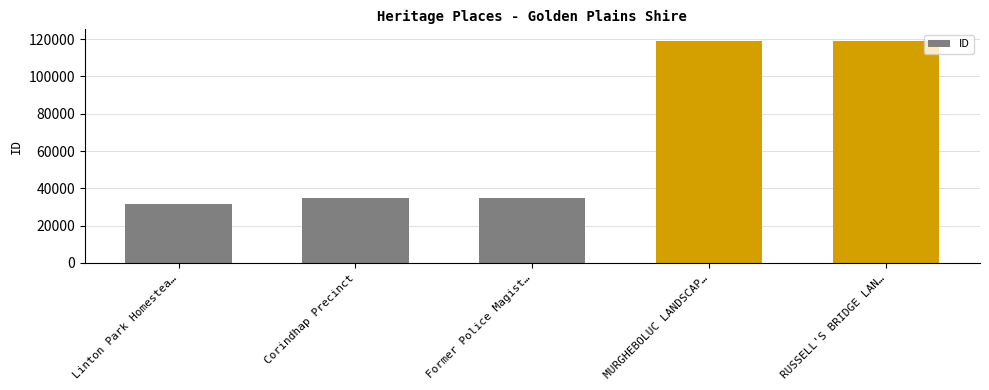

Which category has the lowest value across all series?

Linton Park Homestea…